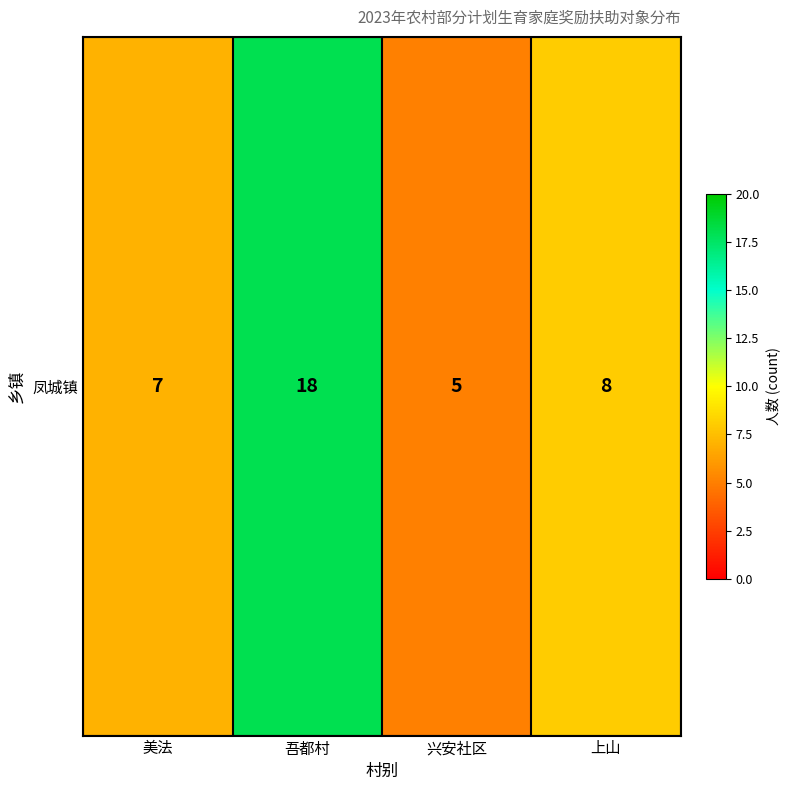

The chart shows a value of 4 at 美法. True or false?

False